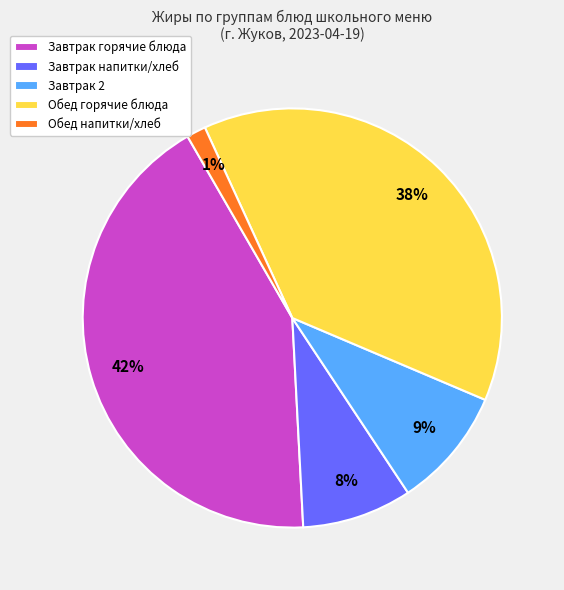

To the nearest percent, what is the difference between the Завтрак напитки/хлеб and Завтрак 2 slice percentages?

1%